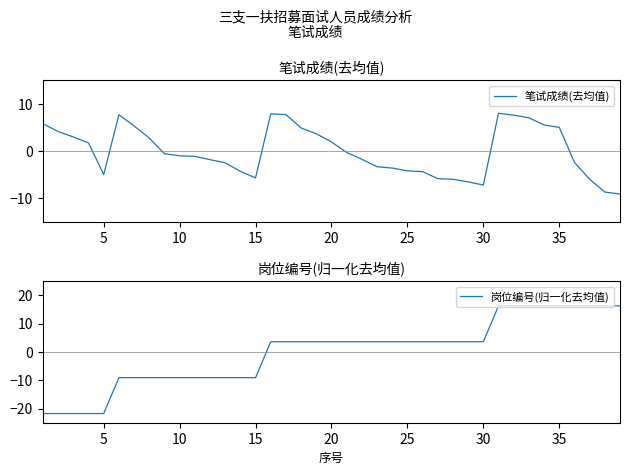

The 笔试成绩(去均值) series shows -4.2 at 25. True or false?

True